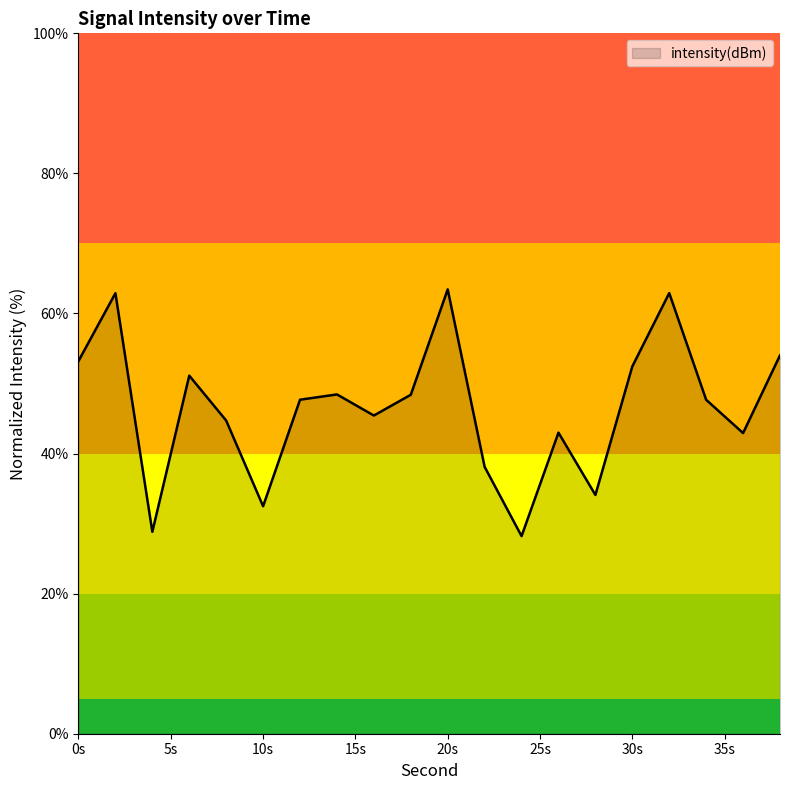

What is the smallest value displayed?

28.2